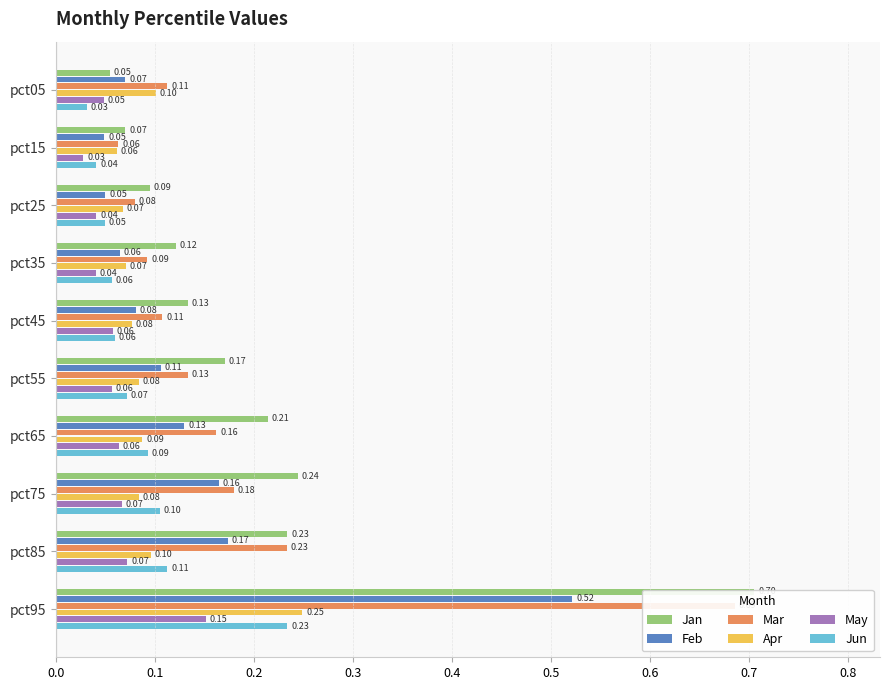

What is the average value of the Feb series?

0.1